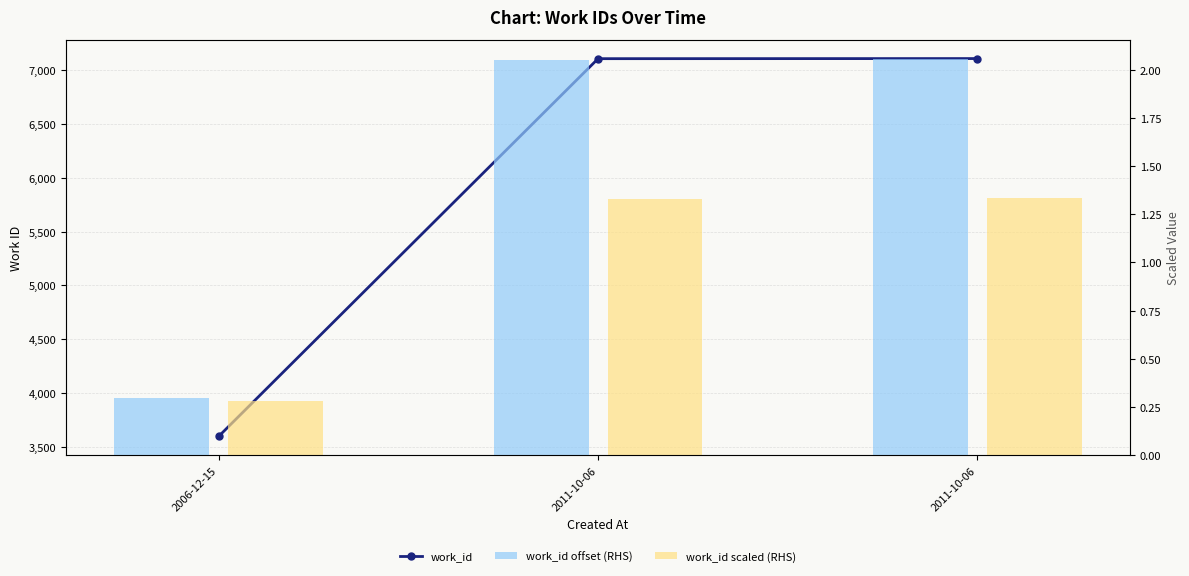

Count the work_id scaled (RHS) values in the range 0 to 1.

1